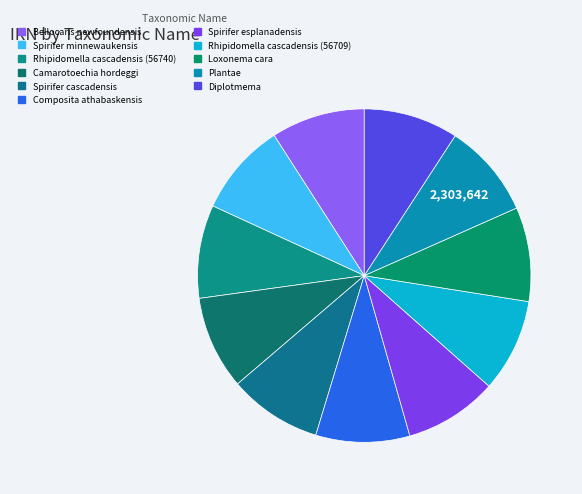

Which slice is the largest?

Plantae